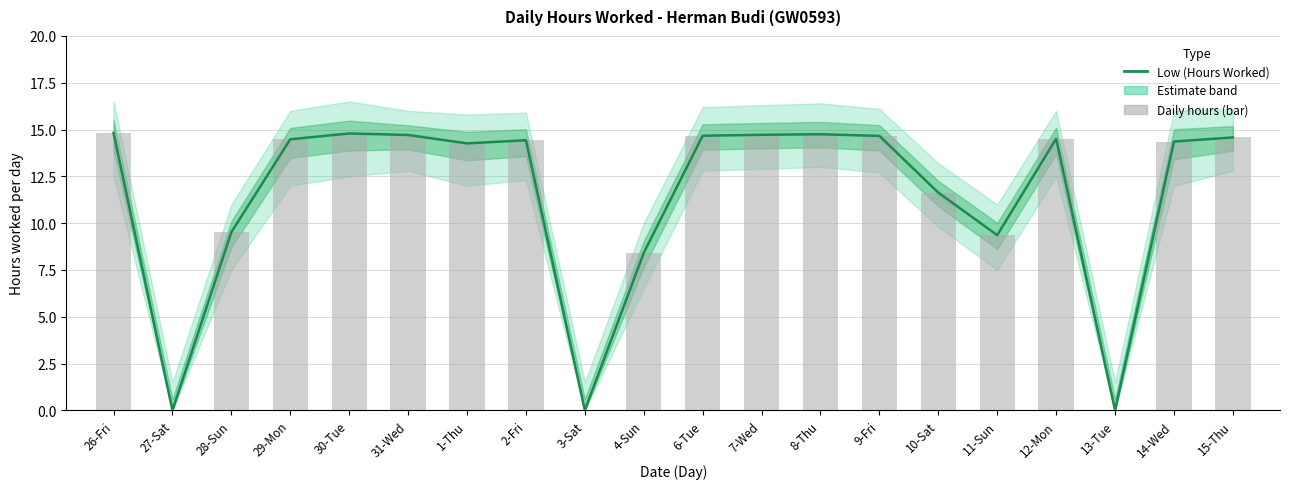

Reading left to right, list all the values displayed in this chart.

Low (Hours Worked): 26-Fri=14.8	27-Sat=0.0	28-Sun=9.5	29-Mon=14.5	30-Tue=14.8	31-Wed=14.7	1-Thu=14.3	2-Fri=14.4	3-Sat=0.0	4-Sun=8.4	6-Tue=14.7	7-Wed=14.7	8-Thu=14.8	9-Fri=14.7	10-Sat=11.6	11-Sun=9.4	12-Mon=14.5	13-Tue=0.0	14-Wed=14.4	15-Thu=14.6
Daily hours (bar): 26-Fri=14.8	27-Sat=0.0	28-Sun=9.5	29-Mon=14.5	30-Tue=14.8	31-Wed=14.7	1-Thu=14.3	2-Fri=14.4	3-Sat=0.0	4-Sun=8.4	6-Tue=14.7	7-Wed=14.7	8-Thu=14.8	9-Fri=14.7	10-Sat=11.6	11-Sun=9.4	12-Mon=14.5	13-Tue=0.0	14-Wed=14.4	15-Thu=14.6